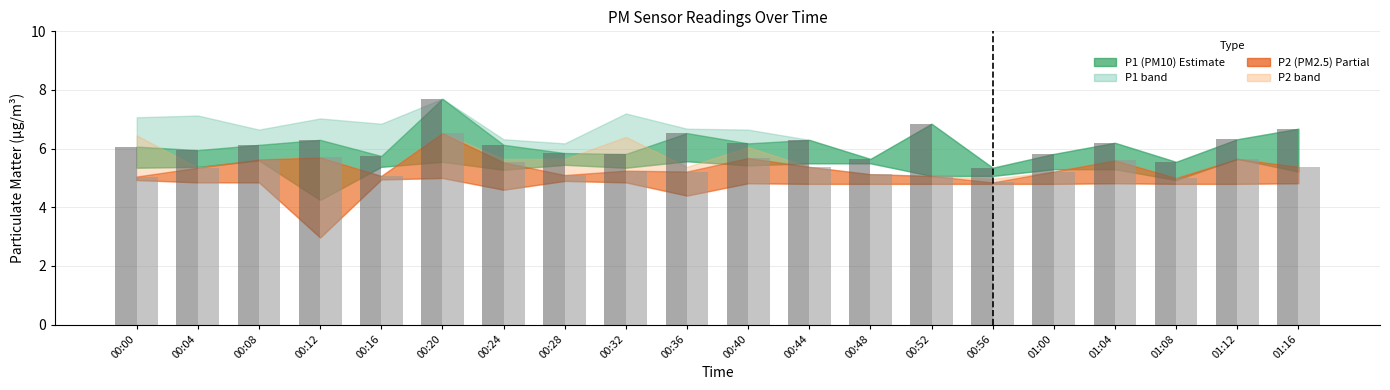

Does the chart contain any negative values?

No